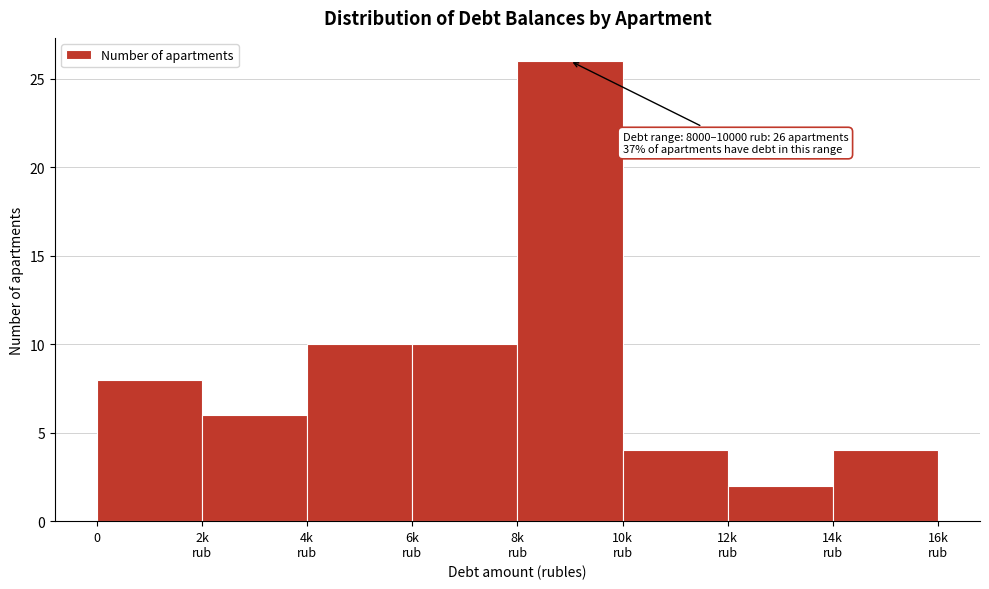

Reading left to right, transcribe all the data shown in this chart.

8	6	10	10	26	4	2	4